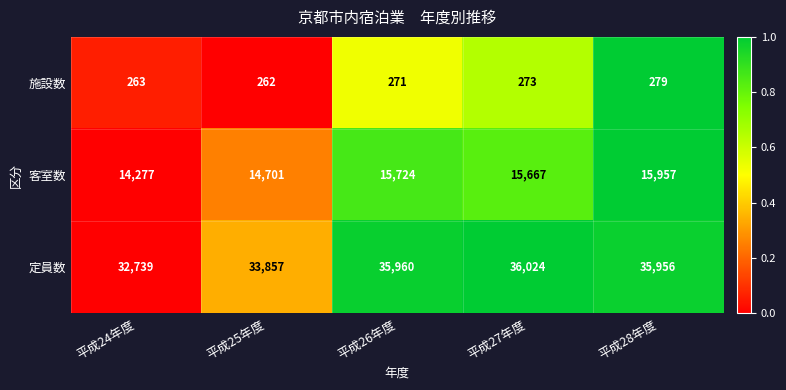

At which category is the sum across all series the highest?

平成28年度